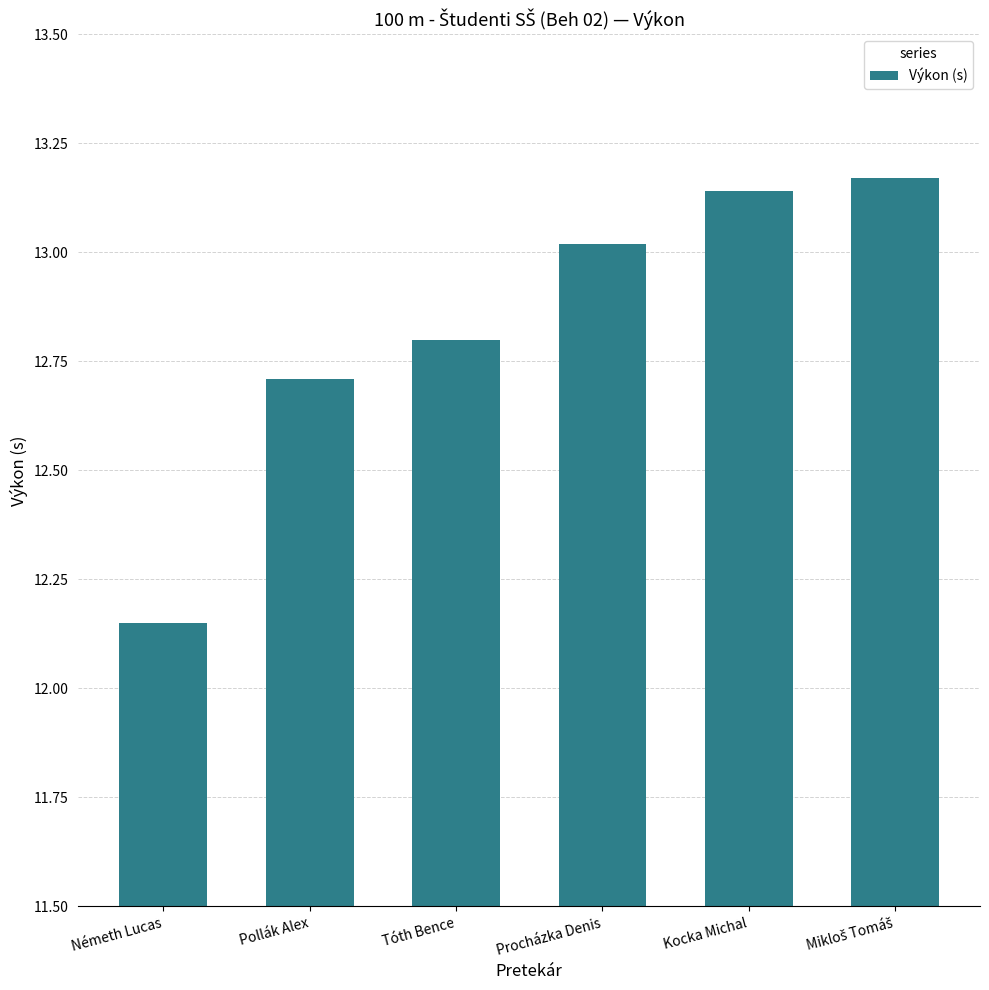

Approximately how many times larger is the value at Tóth Bence compared to Procházka Denis?

1.0